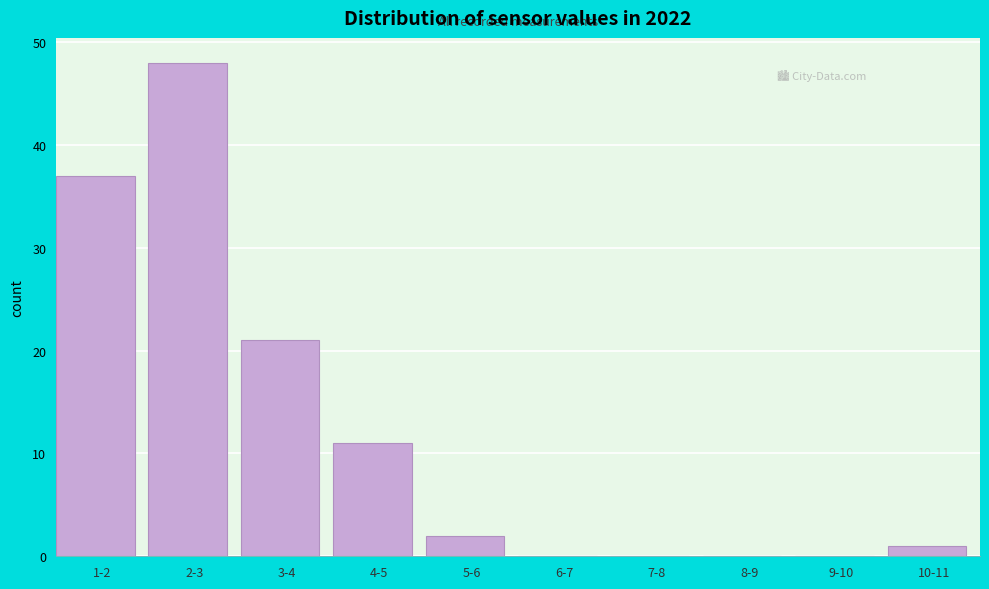

Reading left to right, list all the values displayed in this chart.

1-2=37	2-3=48	3-4=21	4-5=11	5-6=2	6-7=0	7-8=0	8-9=0	9-10=0	10-11=1